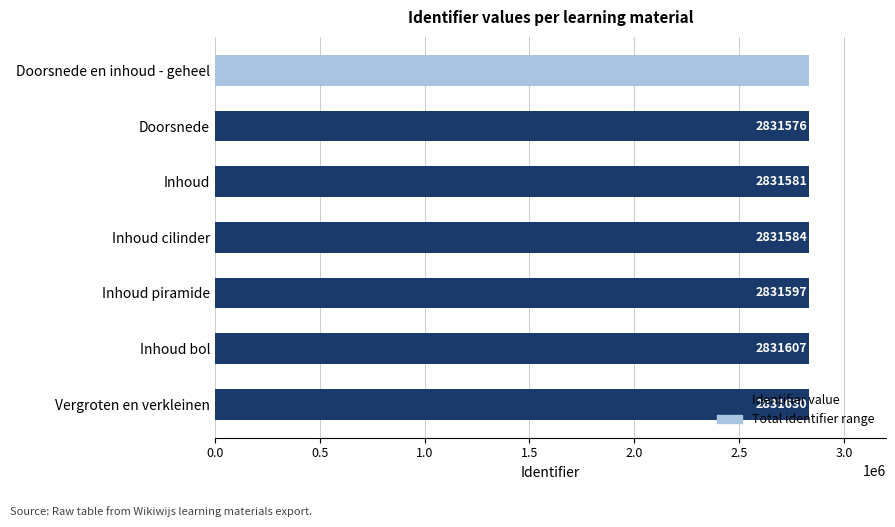

What position from the right is 2.5?

2